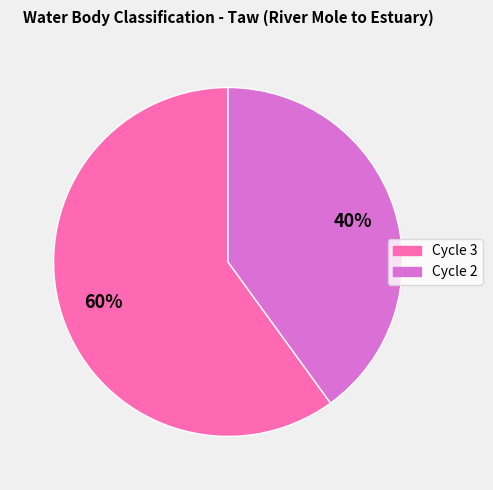

To the nearest percent, what is the average slice percentage?

50%